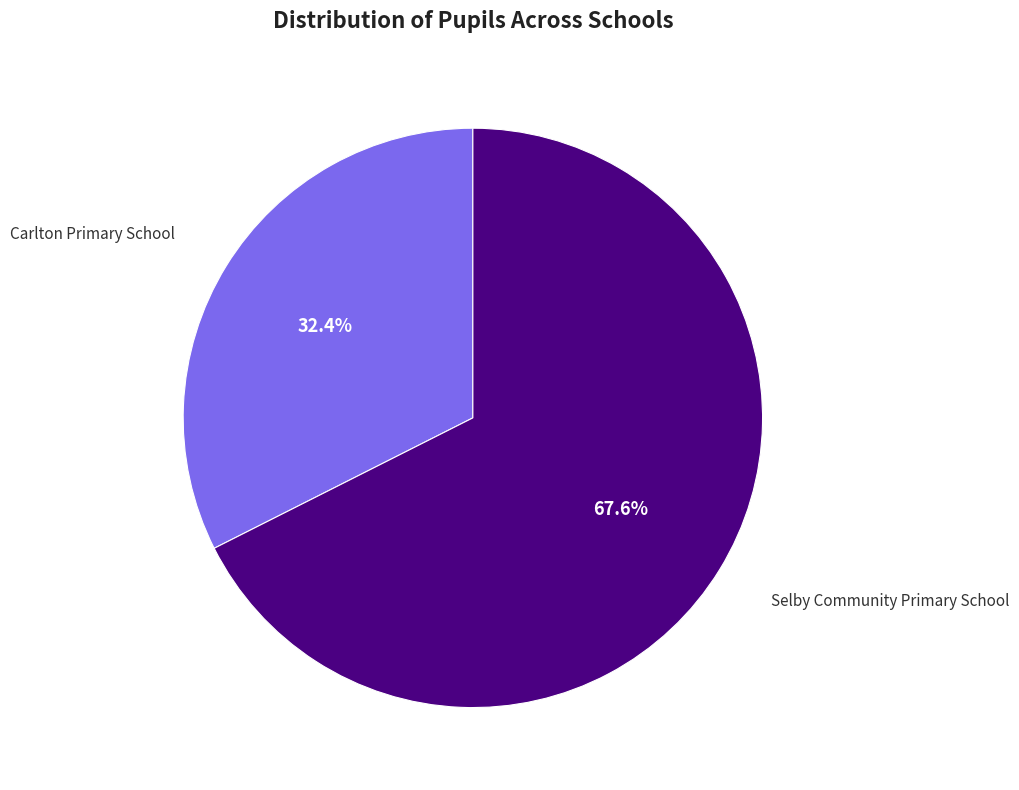

What percentage is the Carlton Primary School slice, to the nearest percent?

32%